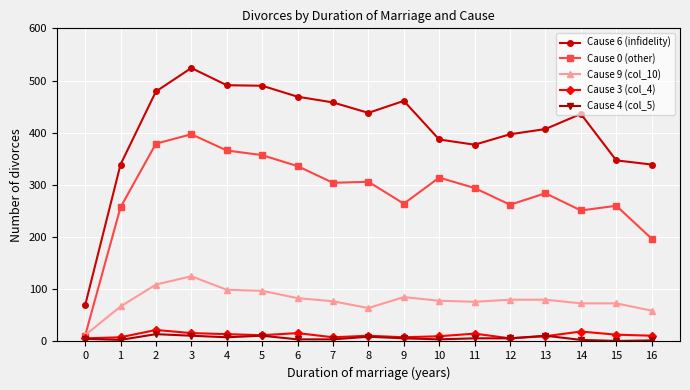

Between which two adjacent categories do Cause 9 (col_10) and Cause 0 (other) first intersect?

0 and 1